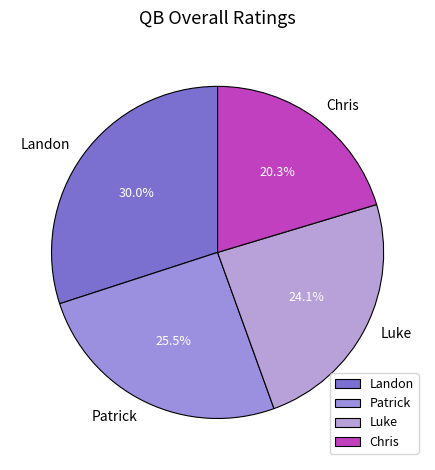

To the nearest percent, what portion does Landon represent?

30%